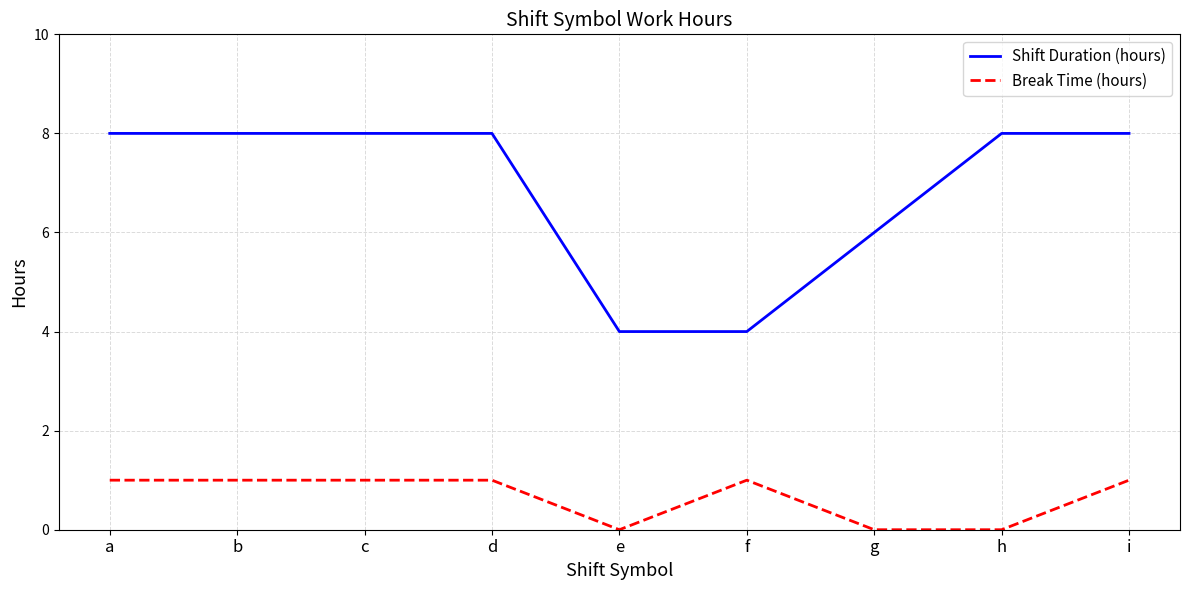

List the series in order of their overall mean, highest first.

Shift Duration (hours), Break Time (hours)